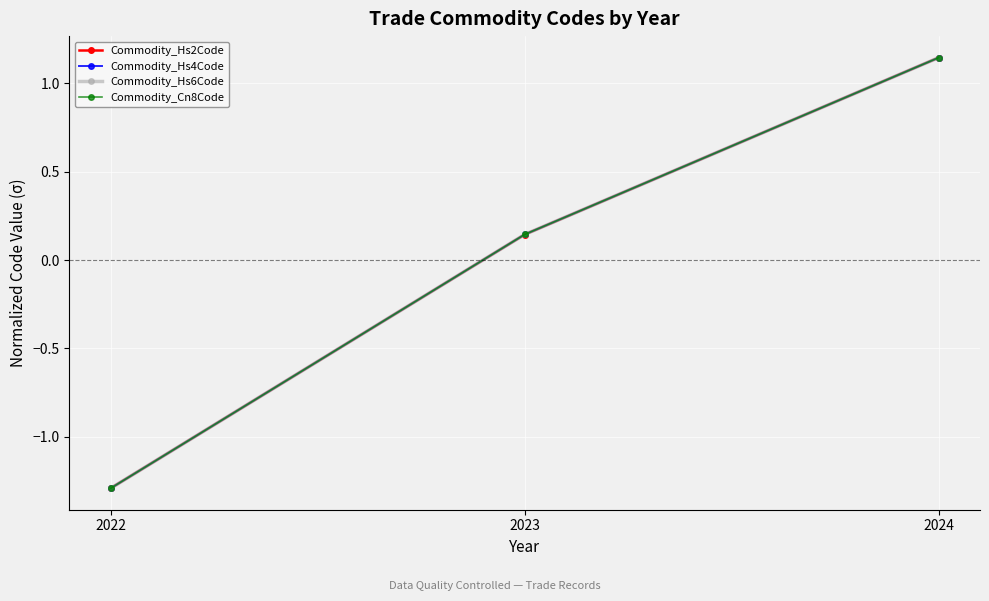

Where is Commodity_Cn8Code nearest to the value 0?

2023